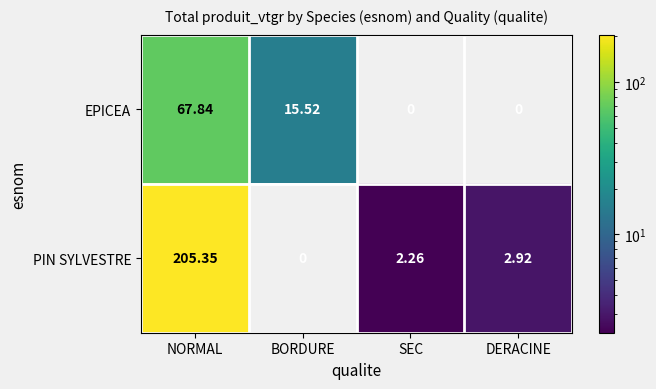

Where is PIN SYLVESTRE nearest to the value 102?

DERACINE